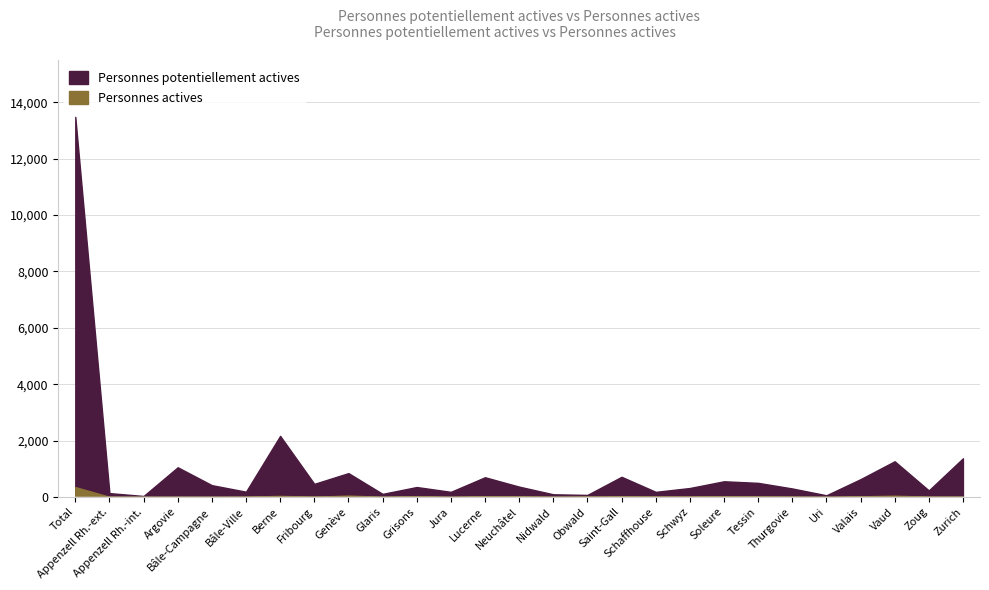

What position from the right is Jura?

16